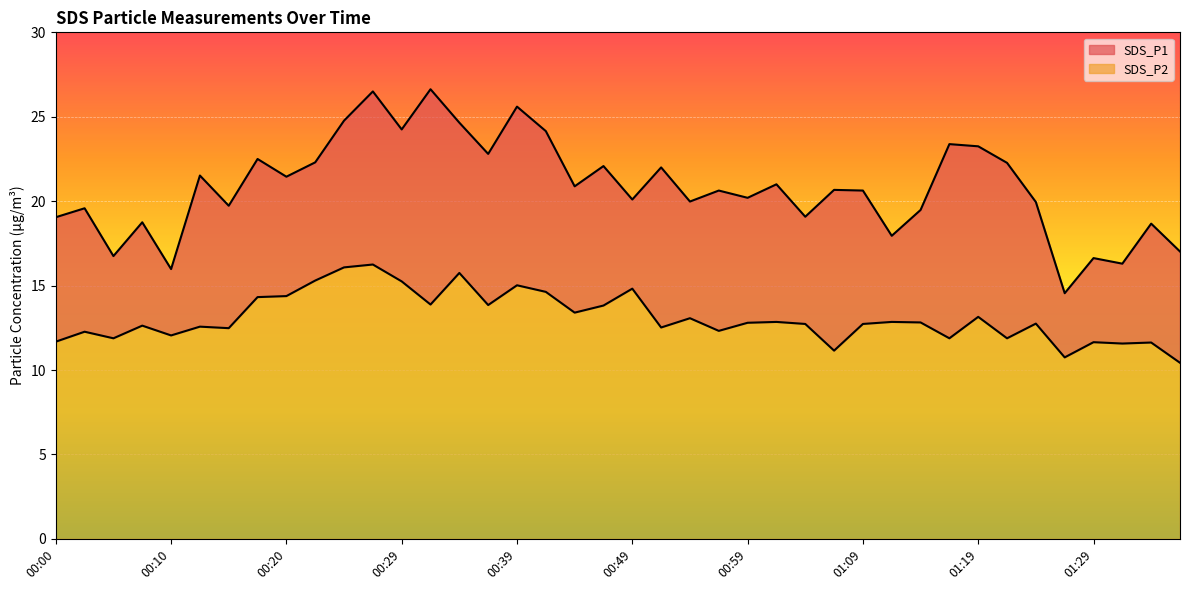

Which series changed the most between 00:25 and 00:42?

SDS_P2